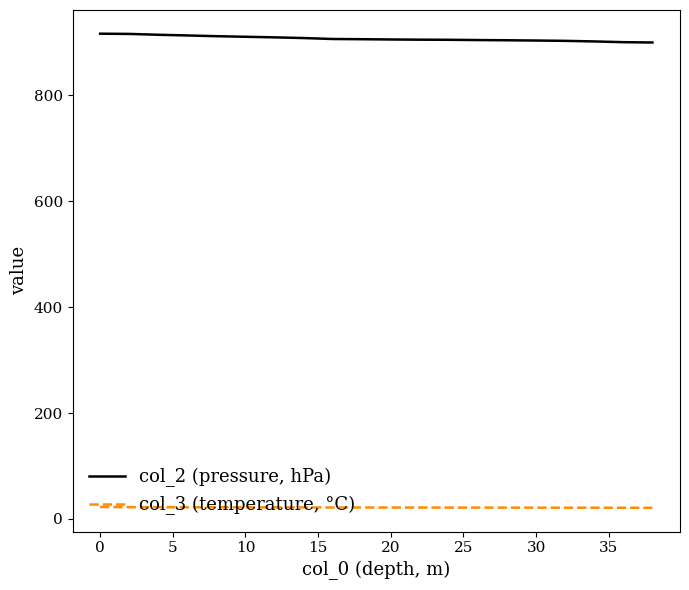

True or false: col_3 (temperature, °C) and col_2 (pressure, hPa) cross at least once.

False